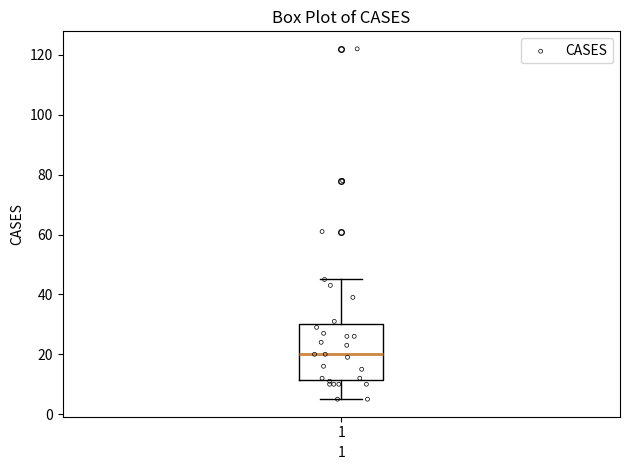

Where is the upper edge of the box at x = 1 on the y-axis? The values are not printed on the chart, so give them approximately, as read against the axis.

30